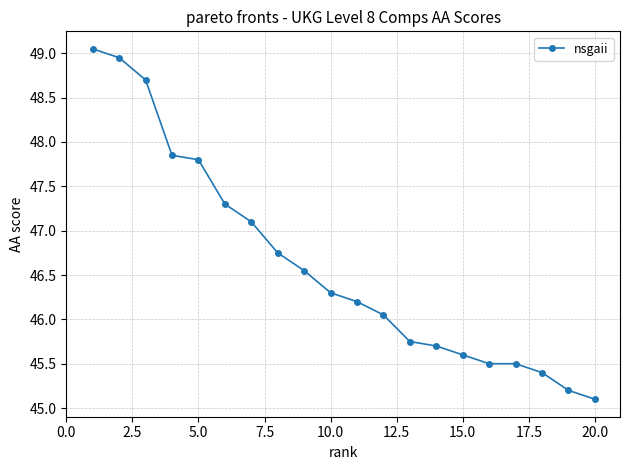

What is the value of the 10th point from the left?

46.3